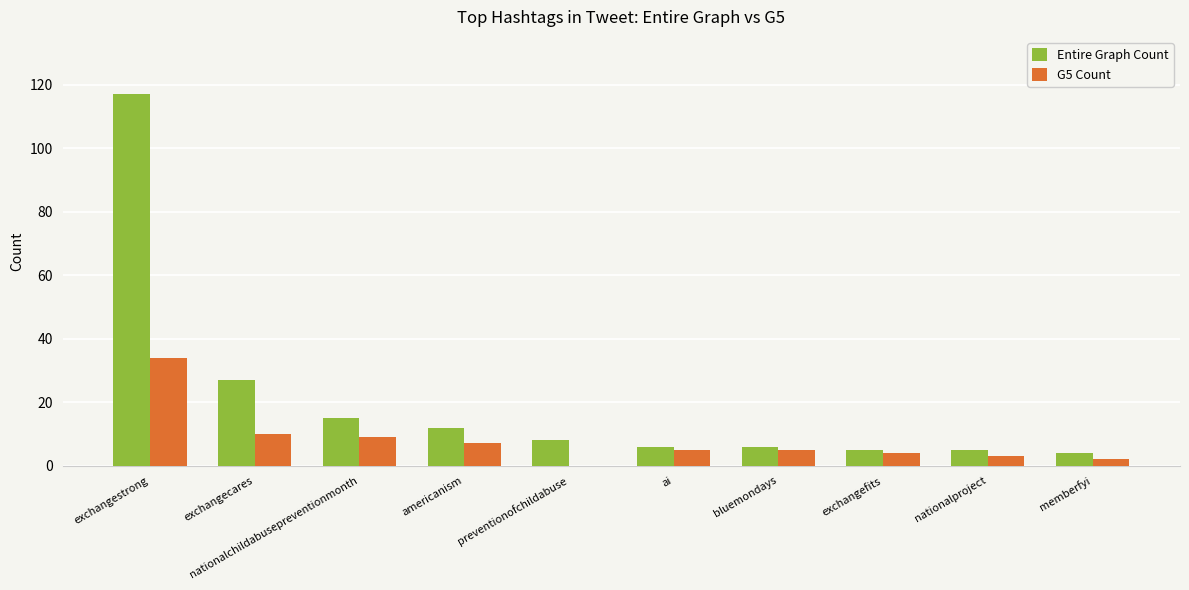

Which series has the widest spread of values?

Entire Graph Count